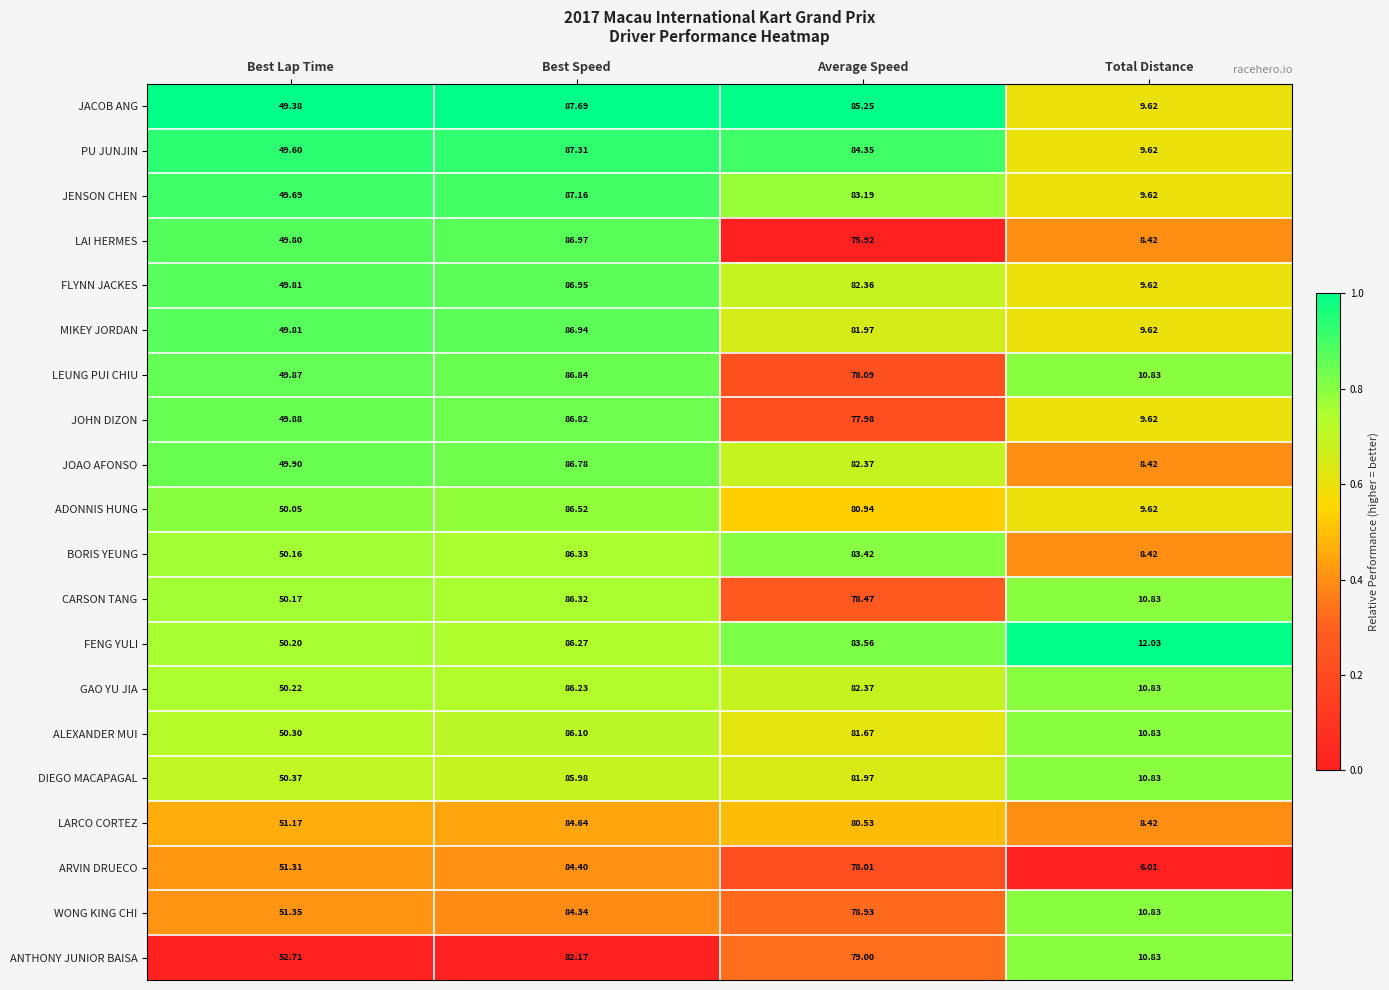

Which series has the widest spread of values?

LAI HERMES